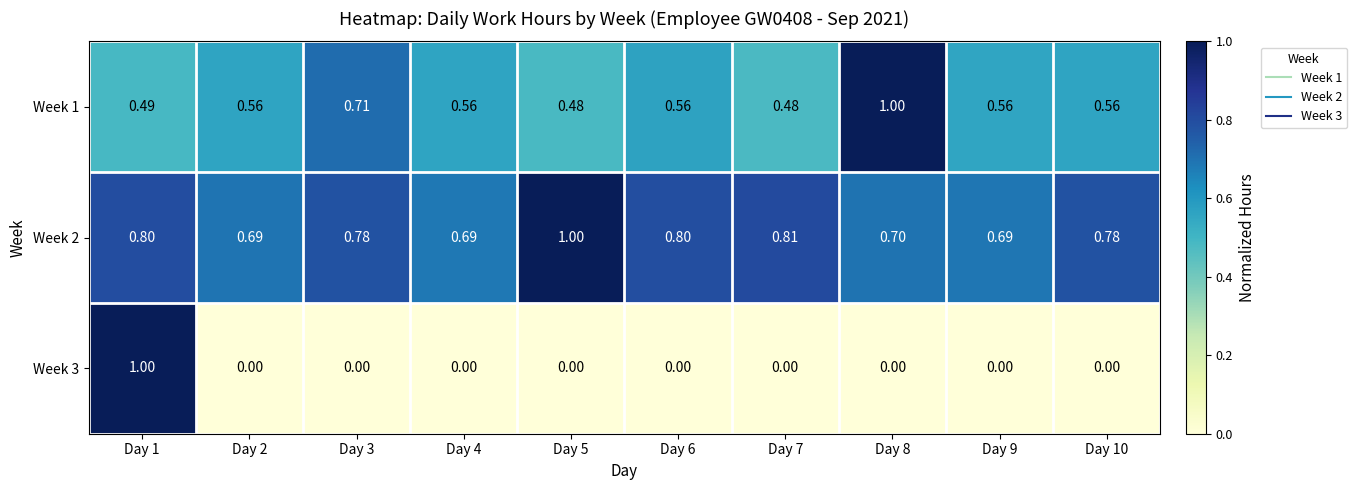

Is the value of Week 2 at Day 4 greater than the value of Week 1 at Day 7?

Yes